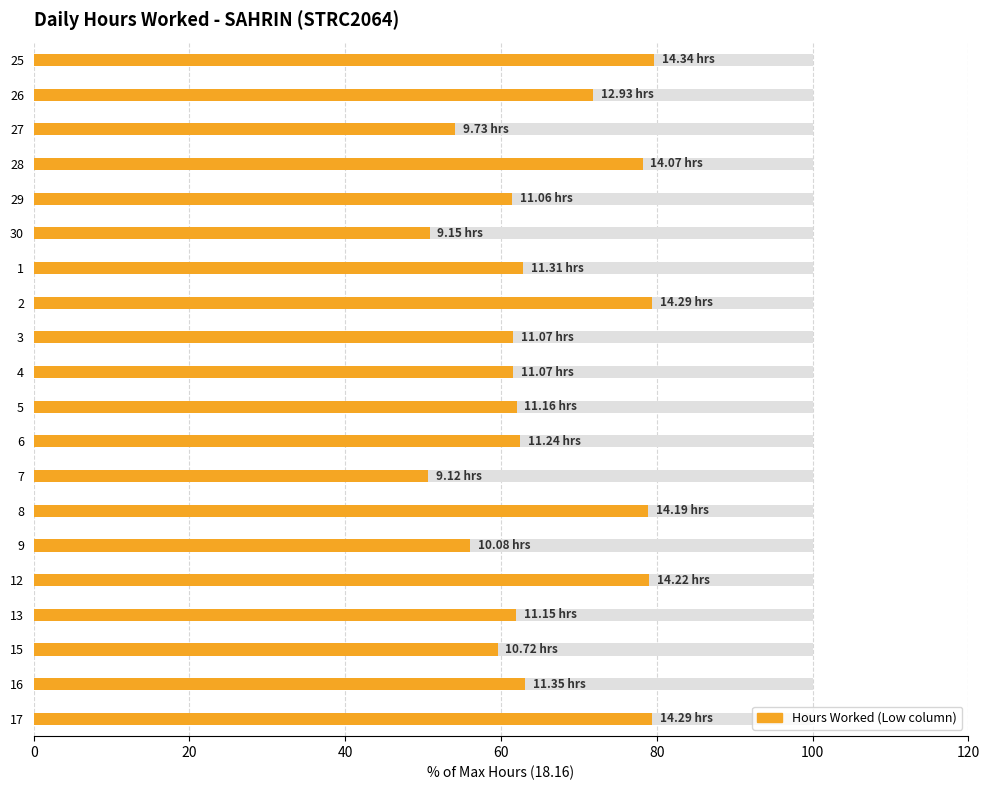

What is the sum of all values?

1314.1